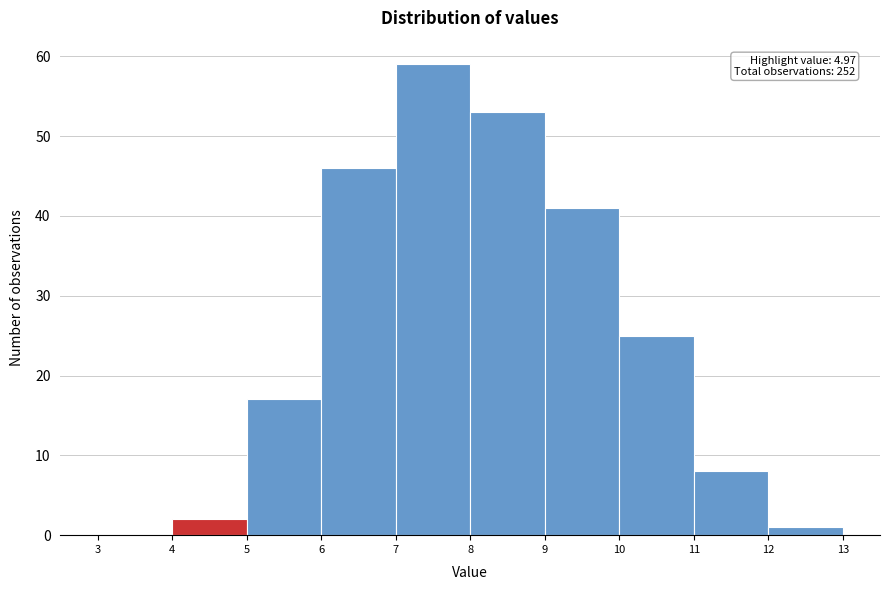

Which range on the x-axis has the tallest bar?

7 to 8